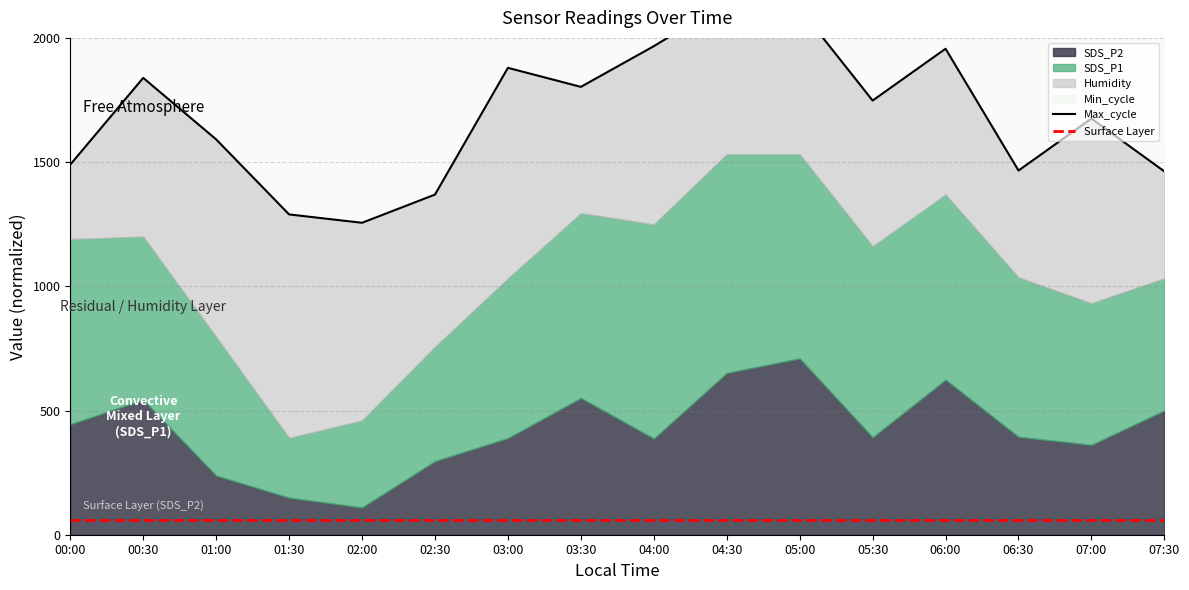

Rank the categories by Max_cycle value from lowest to highest.

02:00, 01:30, 02:30, 07:30, 06:30, 00:00, 01:00, 07:00, 05:30, 03:30, 00:30, 03:00, 06:00, 04:00, 05:00, 04:30